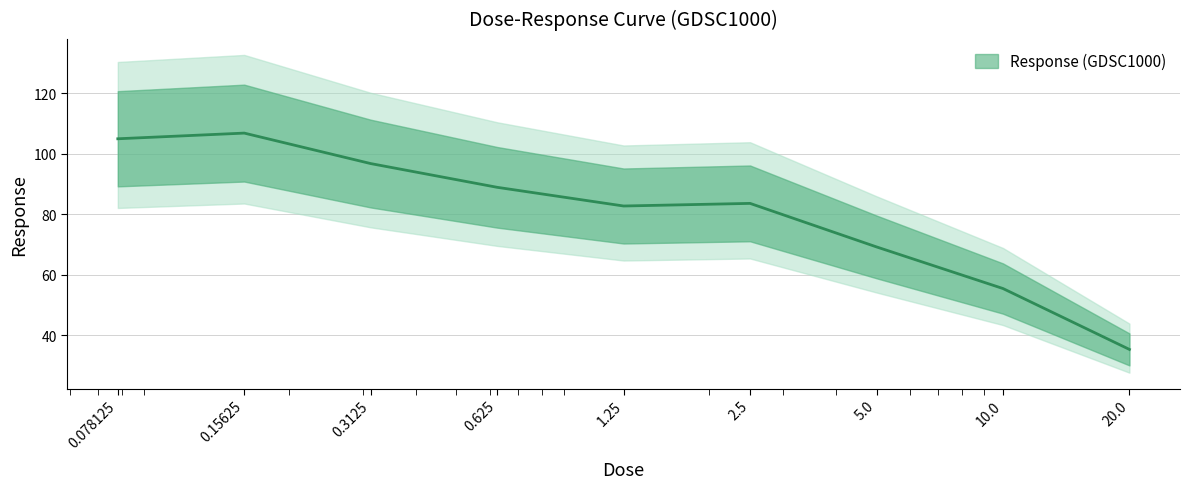

What is the label of the 5th point from the right?

1.25